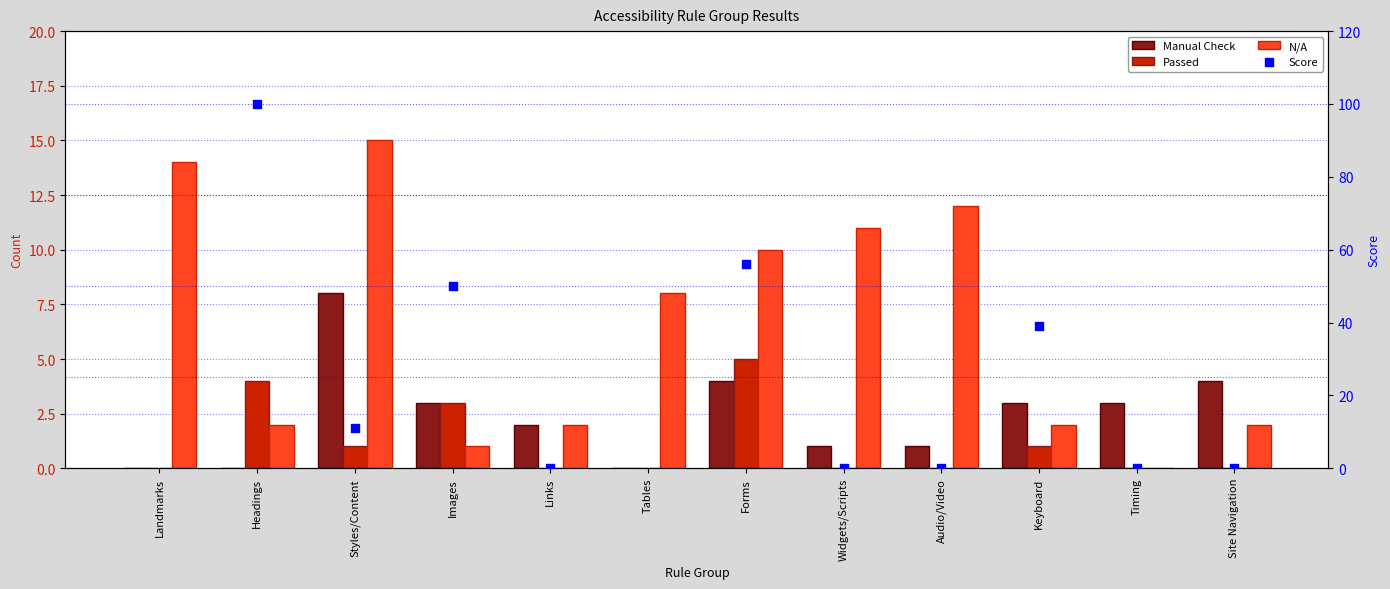

Which series has the largest total across all categories?

N/A